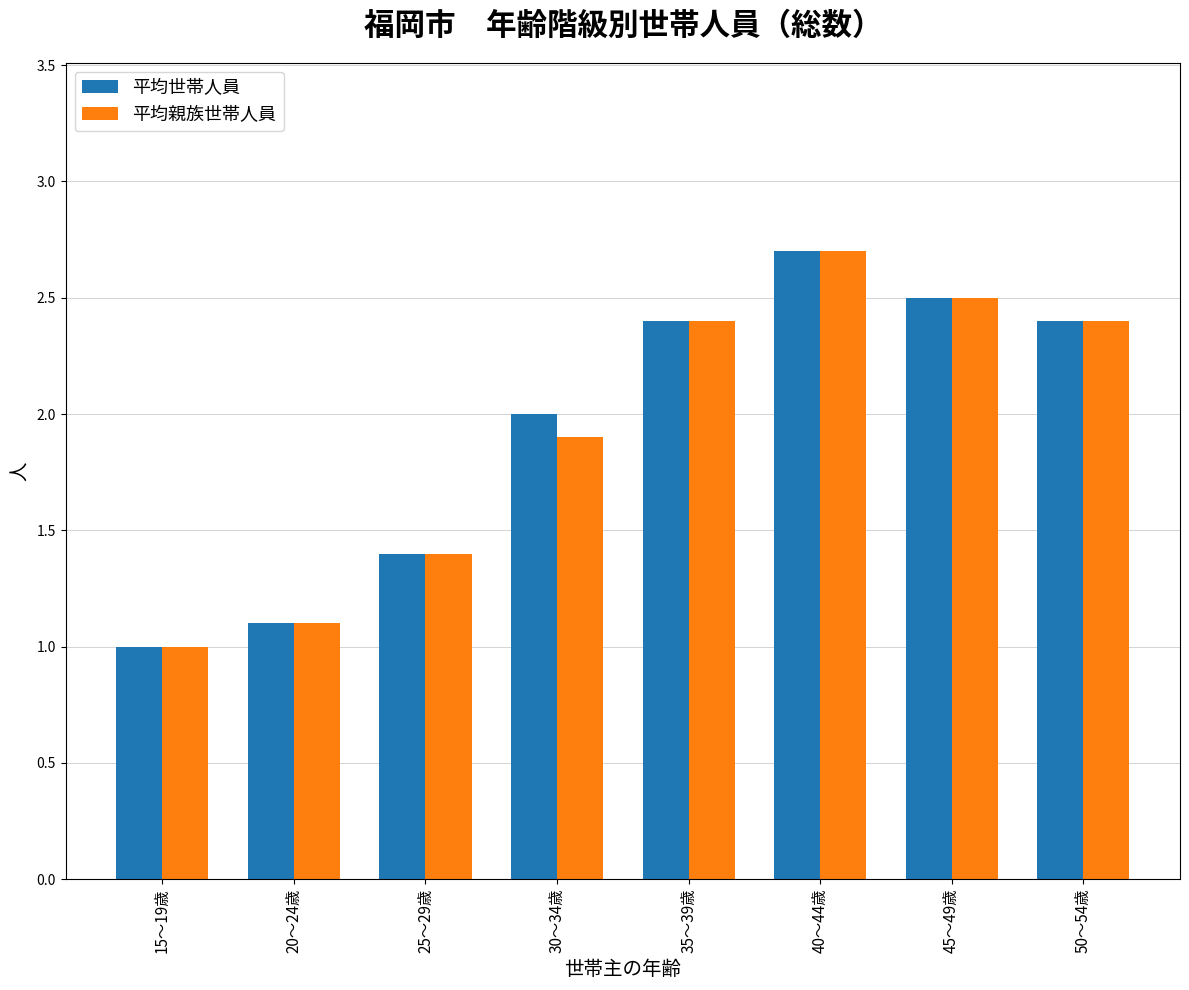

What is the maximum value shown in the chart?

2.7